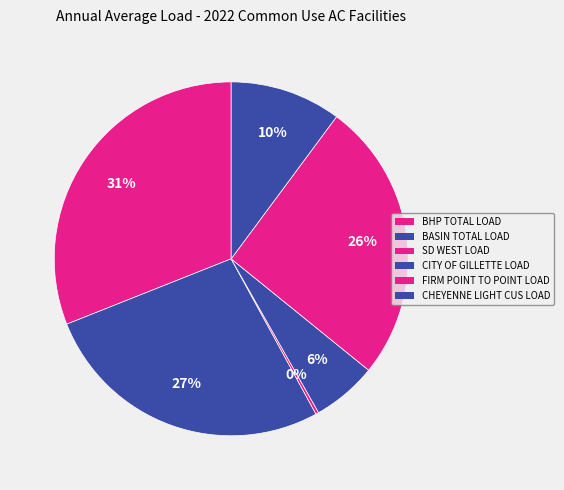

What portion of the pie excludes BASIN TOTAL LOAD?

73.1%